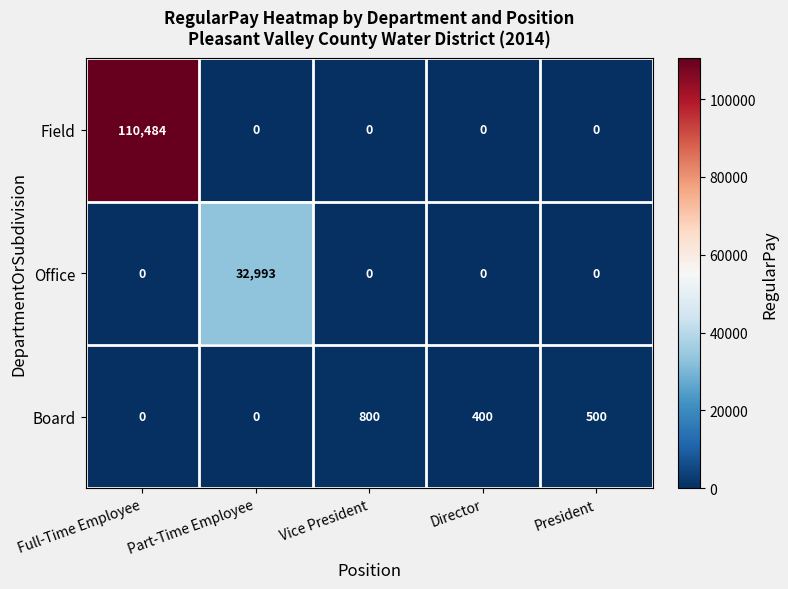

Which category has the highest value across all series?

Full-Time Employee